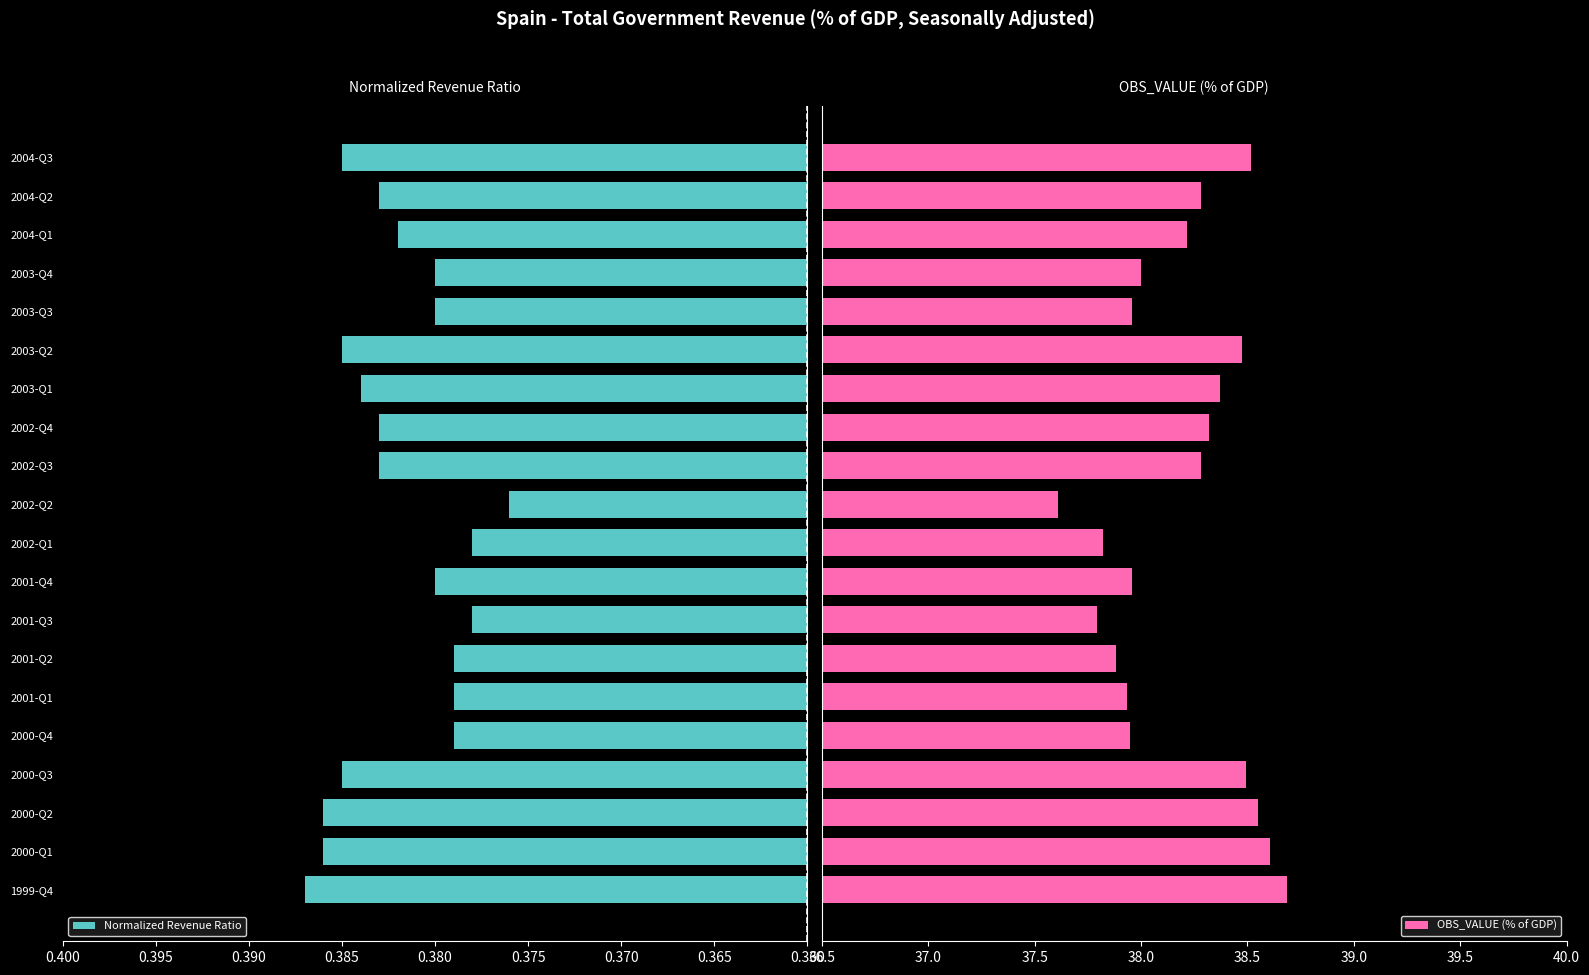

The value of Normalized Revenue Ratio at 2004-Q2 is 0.5. True or false?

False